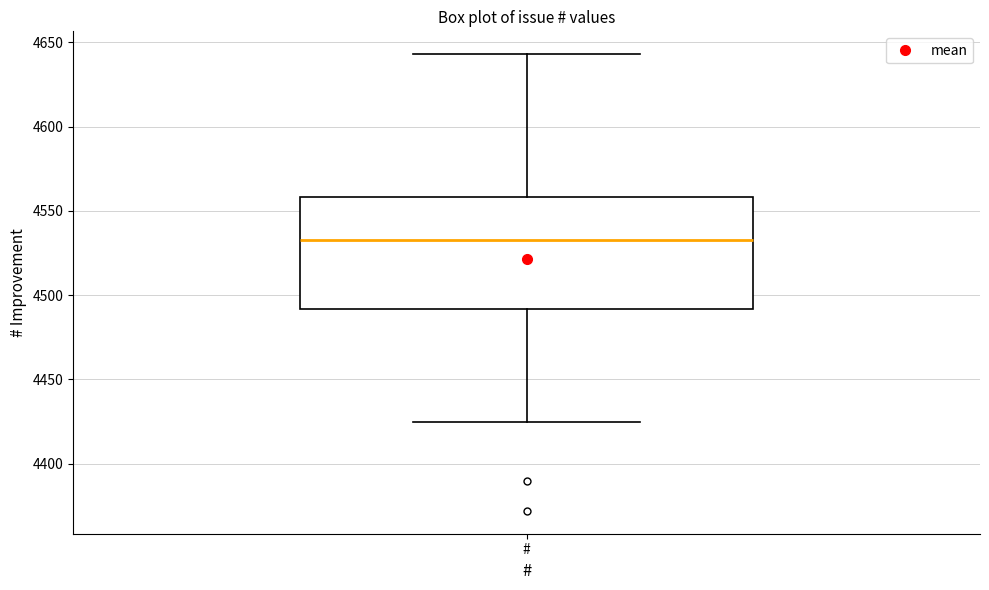

Transcribe this box plot: give where the median line is, the range the box spans, and where the two whiskers end, as read against the y-axis. The values are not printed on the chart, so give them approximately, as read against the axis.

median 4535, box 4490 to 4560, whiskers 4425 to 4645